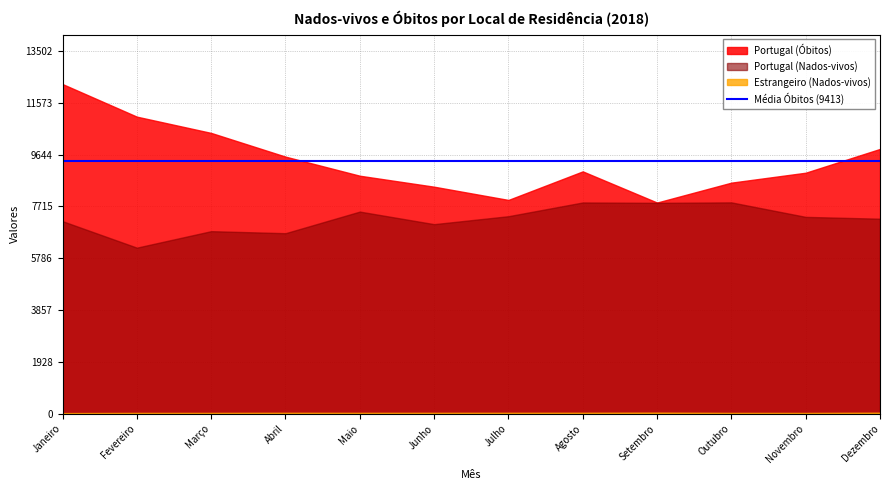

What is the total value across all series at Março?

17278